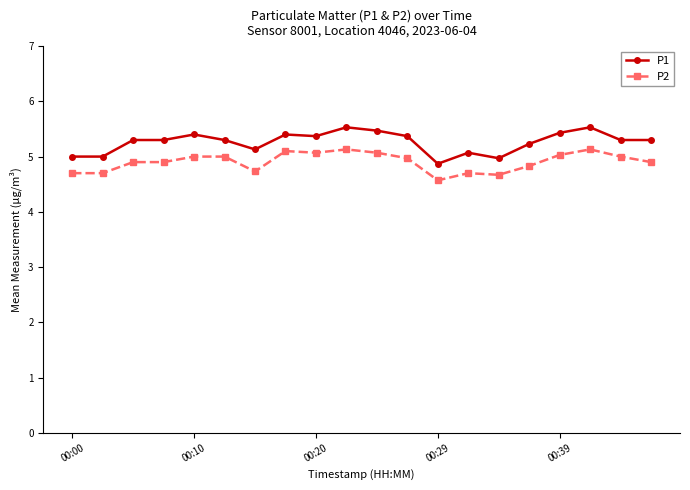

Does the chart display data point markers on the line(s)?

Yes